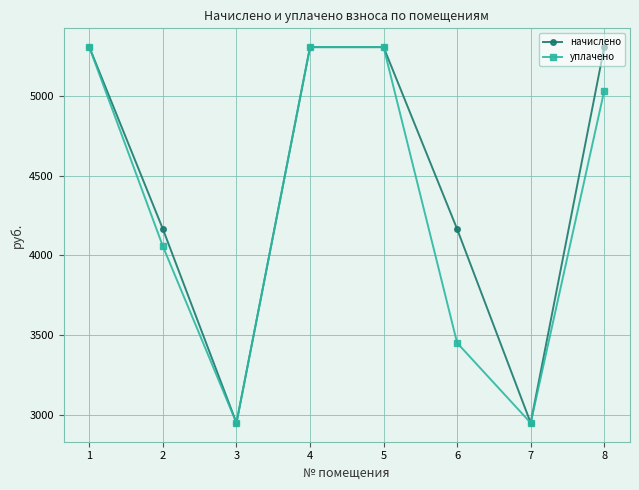

Rank the series at 2 from highest to lowest value.

начислено, уплачено